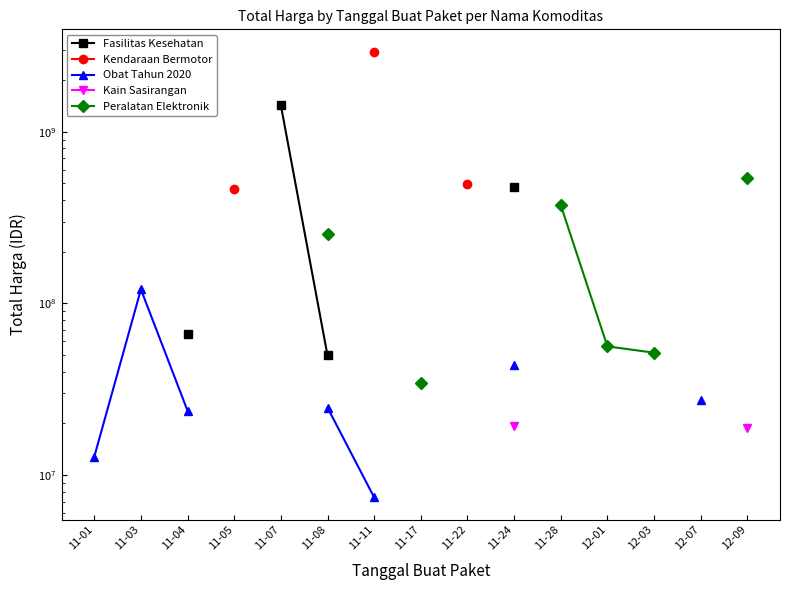

Is the value of Peralatan Elektronik at 11-03 greater than the value of Kain Sasirangan at 11-11?

No